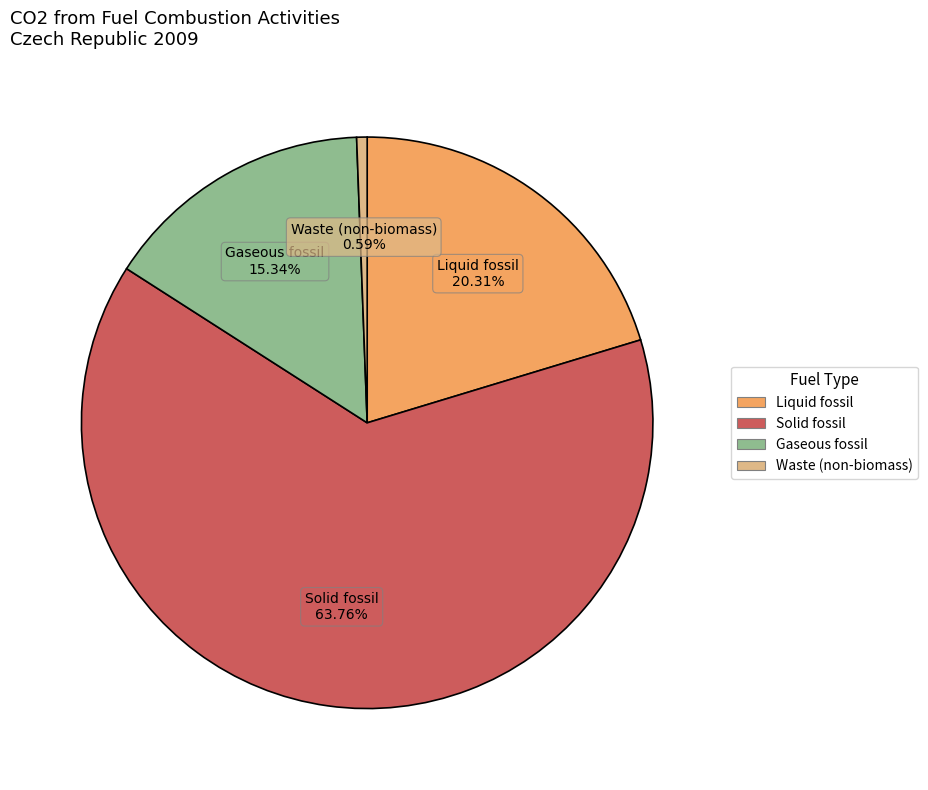

What portion of the pie excludes Solid fossil?

36.2%